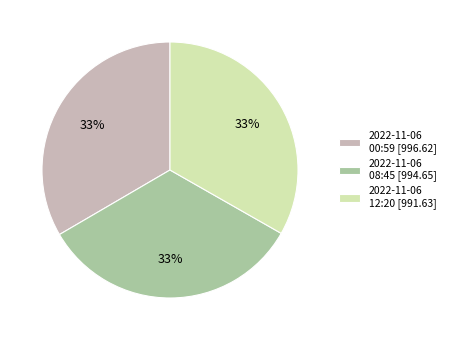

Do 2022-11-06 12:20 [991.63] and 2022-11-06 00:59 [996.62] together represent more than half of the pie?

Yes